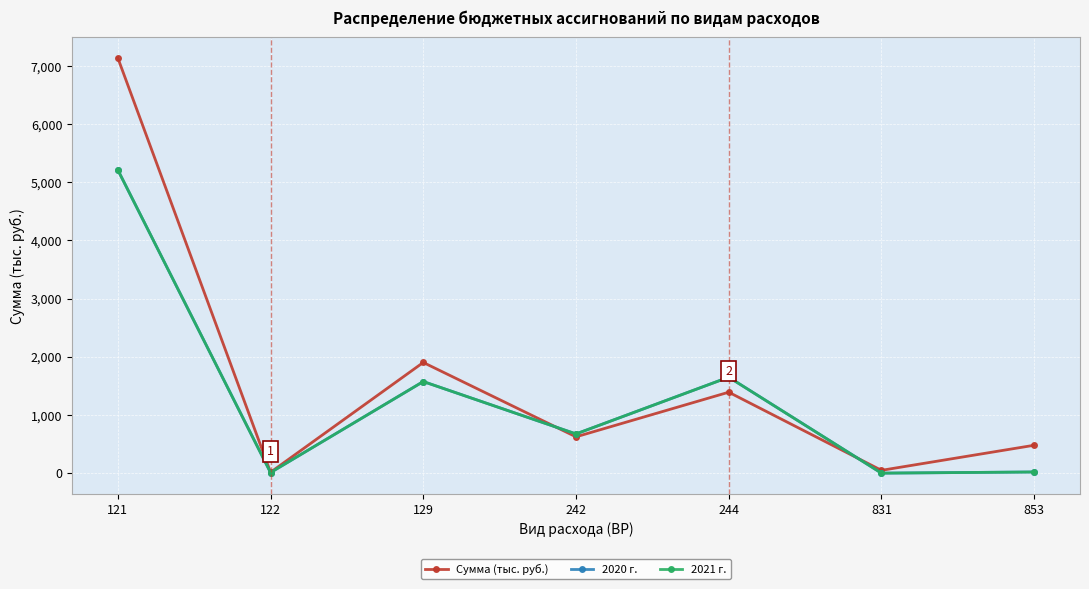

Does the chart have visible grid lines?

Yes